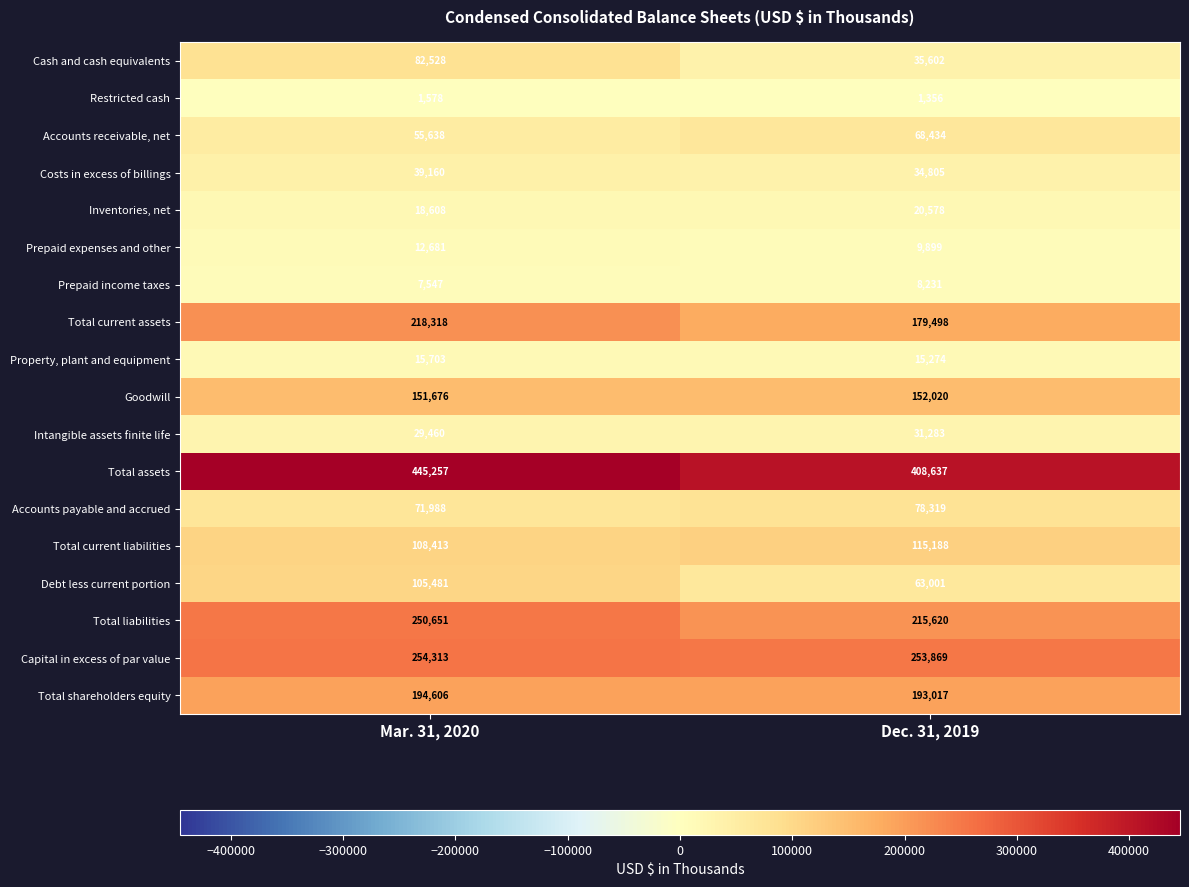

Is the value of Intangible assets finite life at Dec. 31, 2019 greater than the value of Goodwill at Mar. 31, 2020?

No